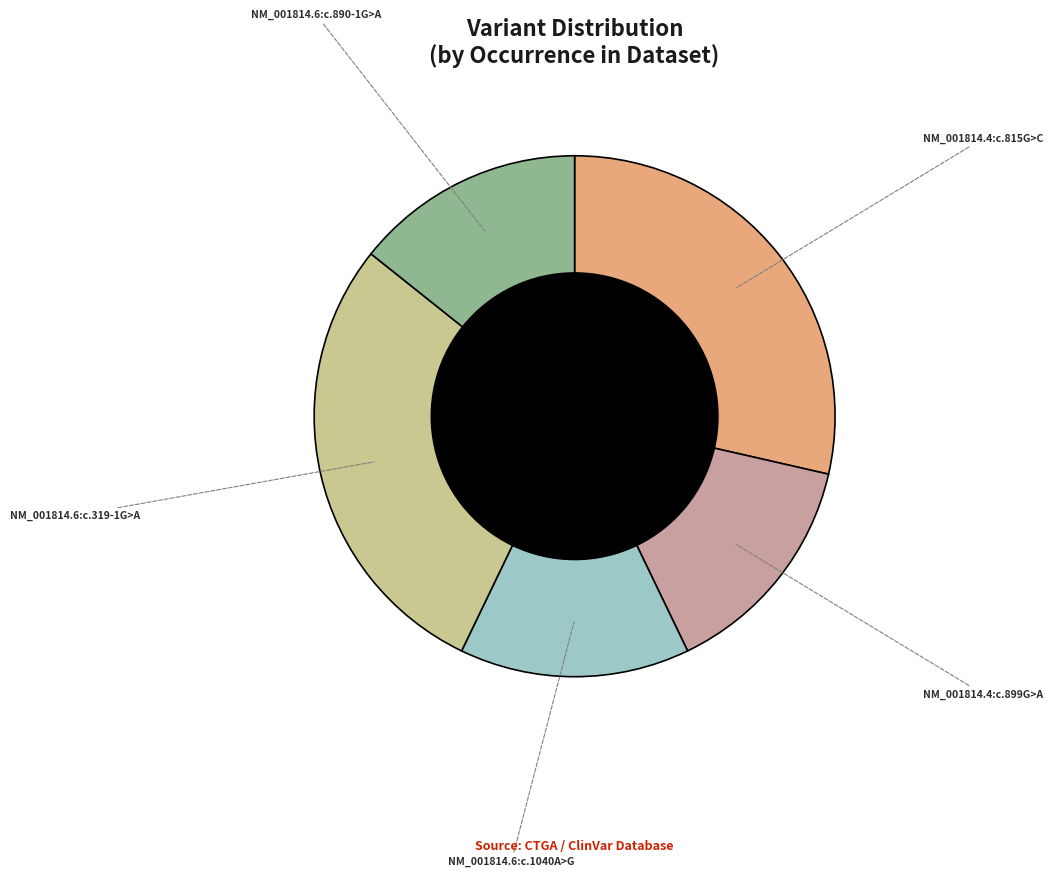

Do NM_001814.4:c.899G>A and NM_001814.6:c.1040A>G together represent more than half of the pie?

No